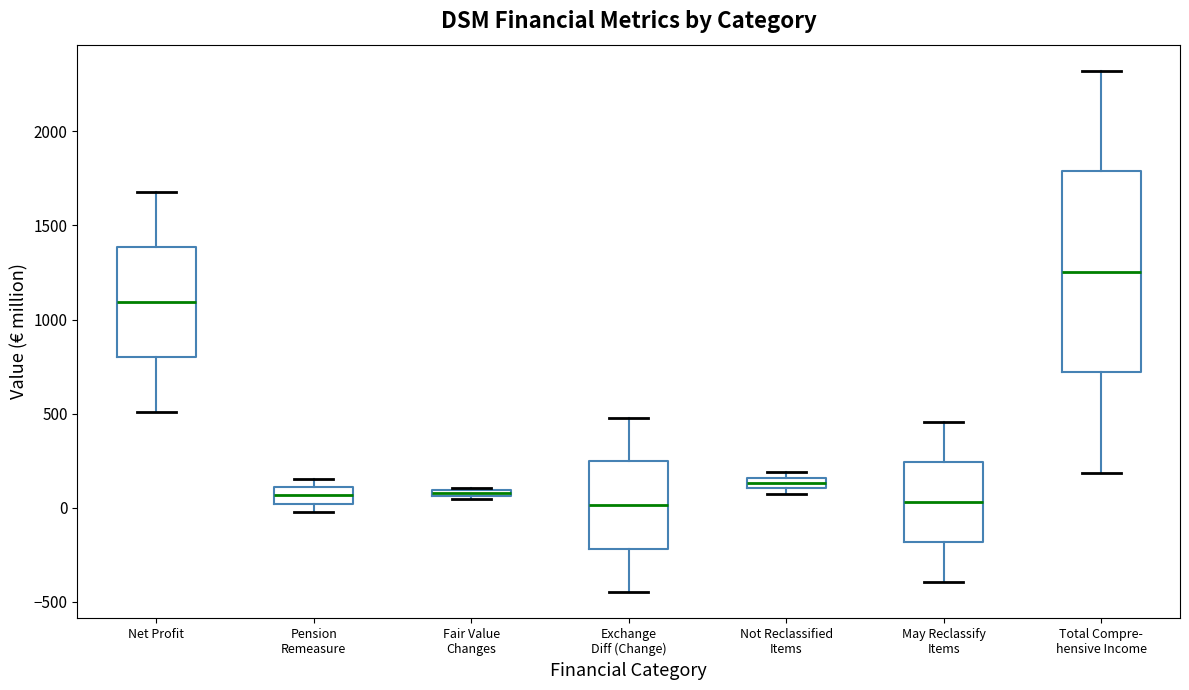

Which box is the tallest, from its lower edge to its upper edge?

Total Compre- hensive Income